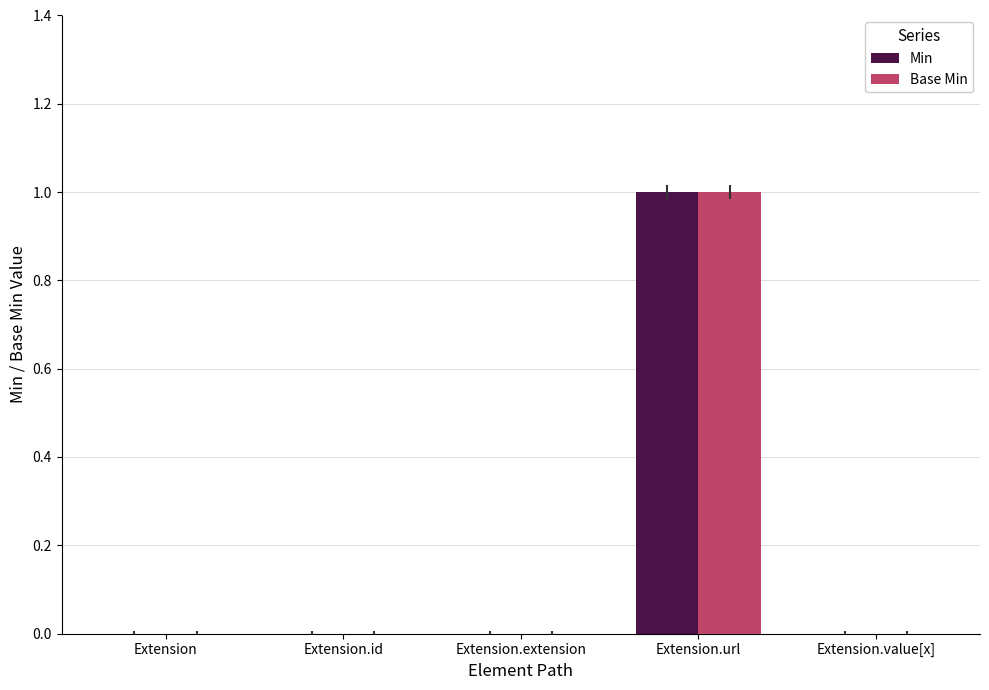

True or false: Min has a value of 0 at Extension.value[x].

True